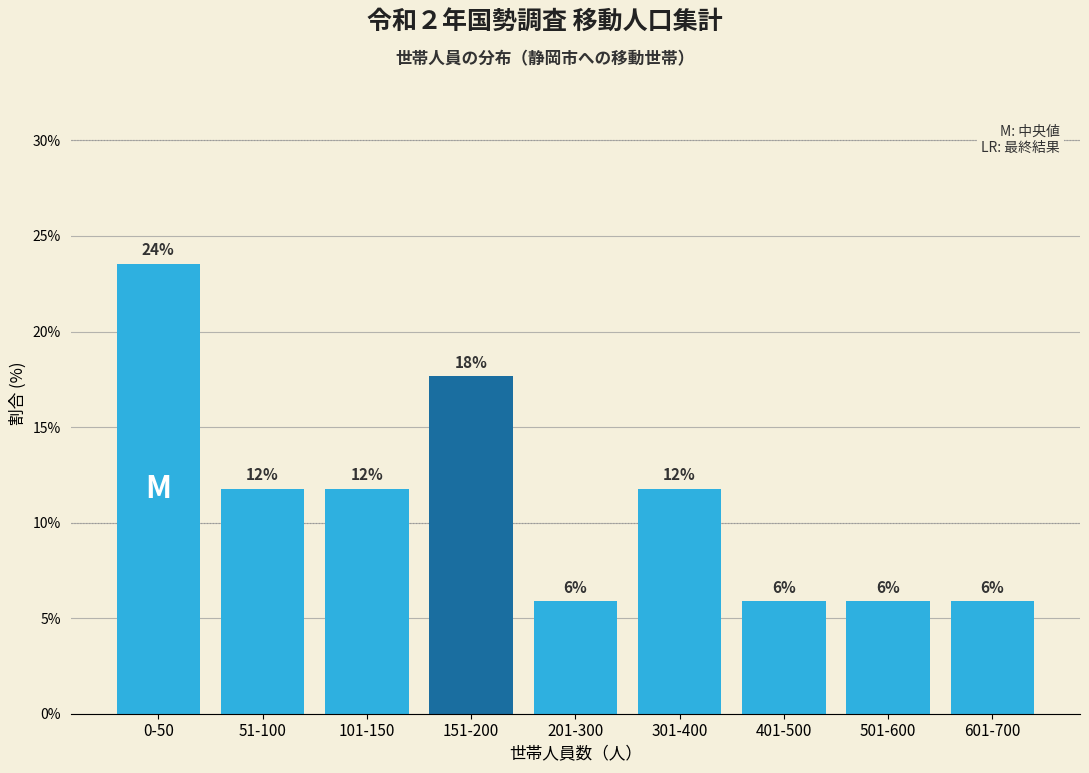

How many bars are there in total?

9